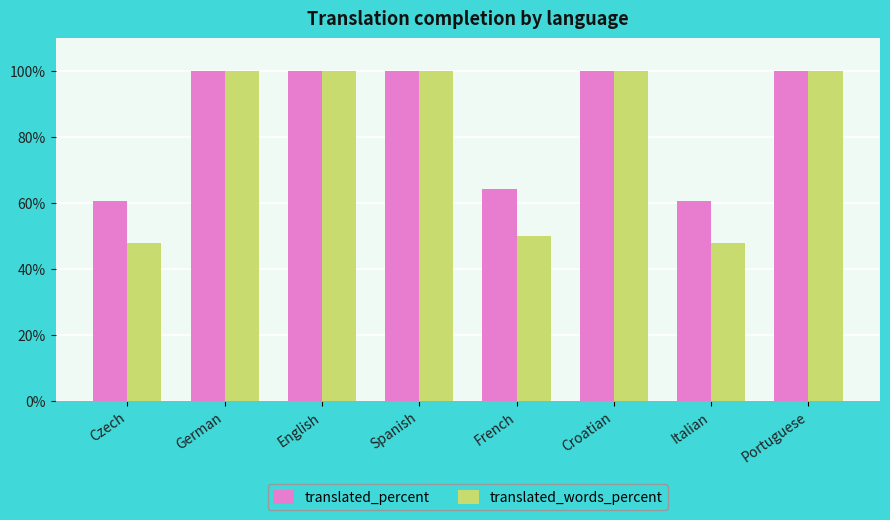

What is the greatest value displayed?

100.0